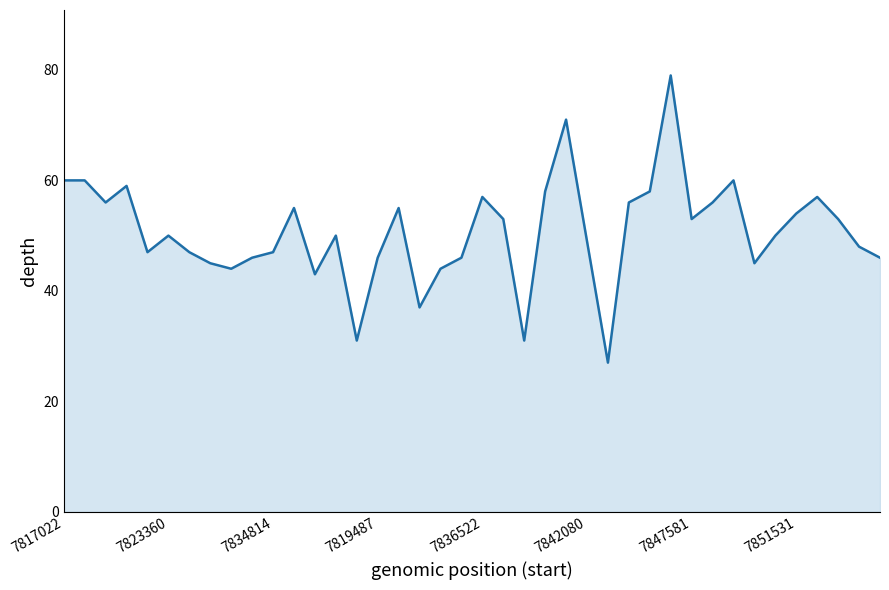

What is the greatest value displayed?

79